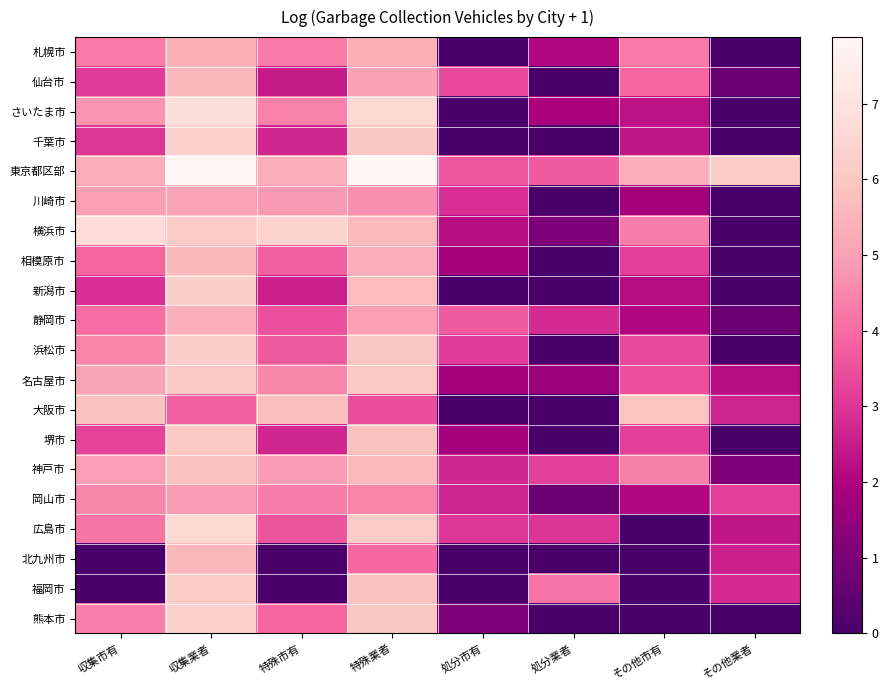

What is the greatest value displayed?

7.9